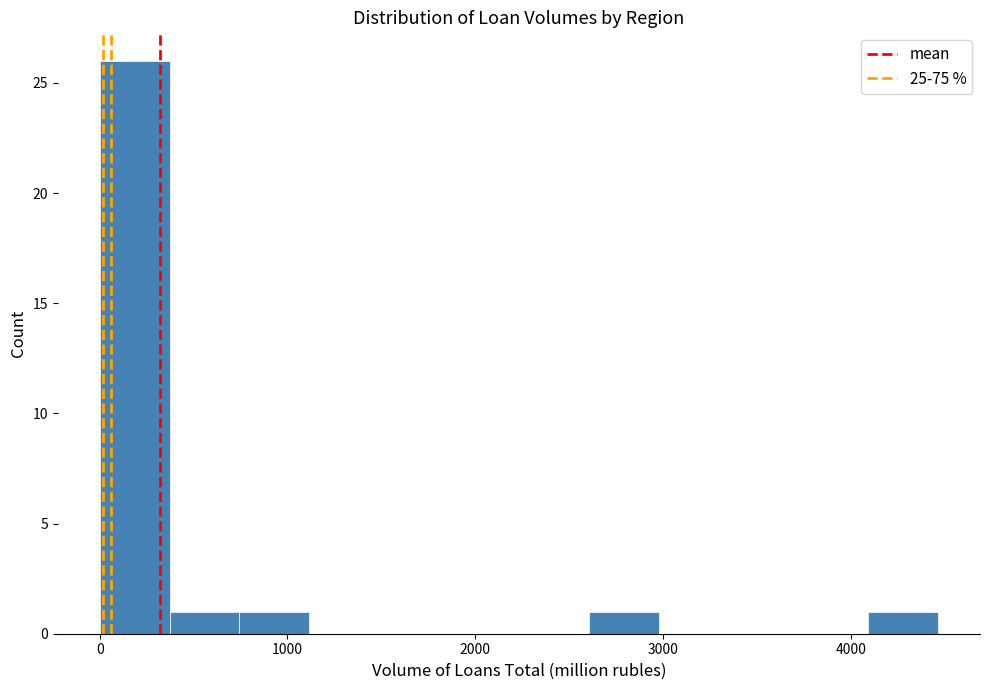

Read against the x-axis, roughly where is the centre of the tallest bar?

200